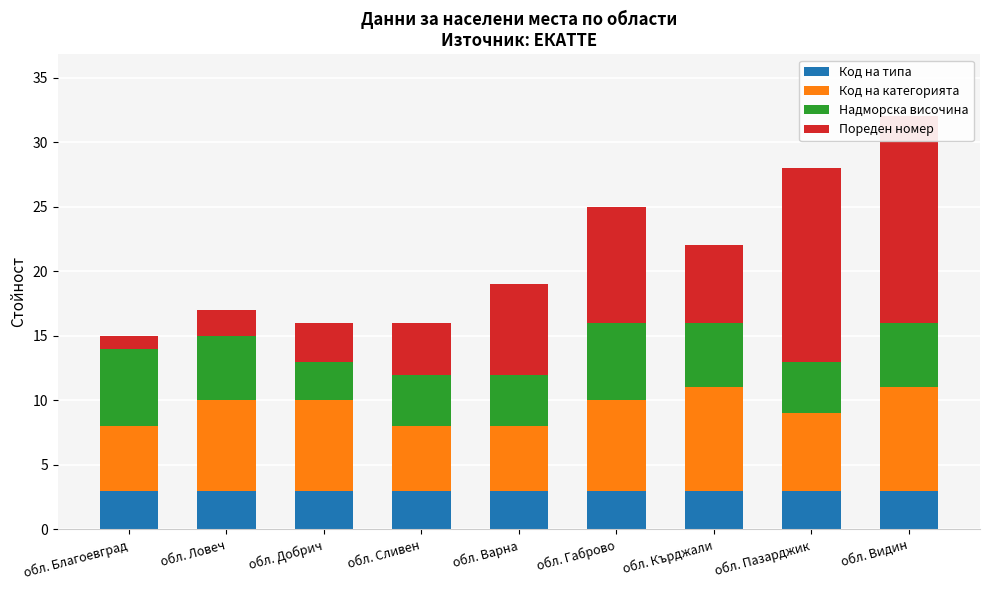

Between обл. Кърджали and обл. Видин, which series saw the biggest shift?

Пореден номер